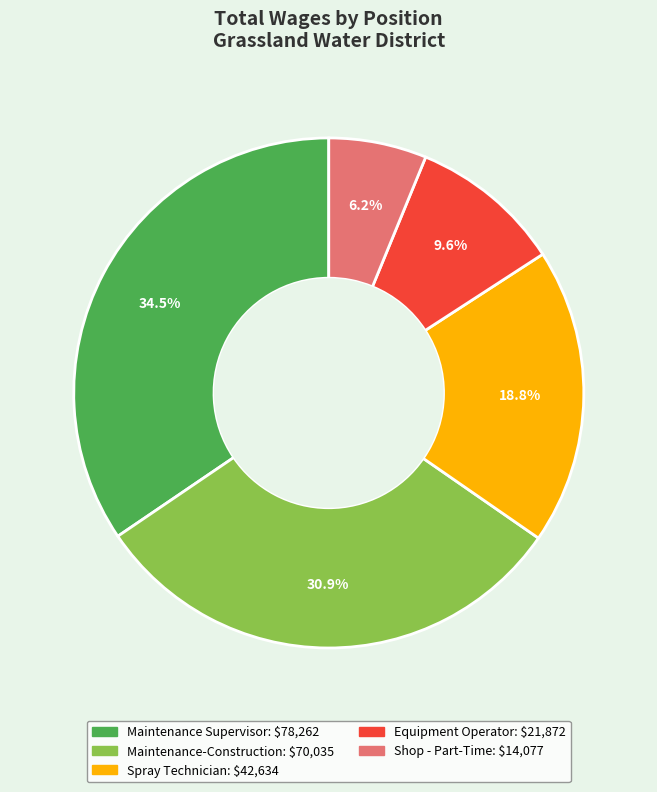

Combined, what portion of the pie is Maintenance-Construction and Shop - Part-Time?

37.1%